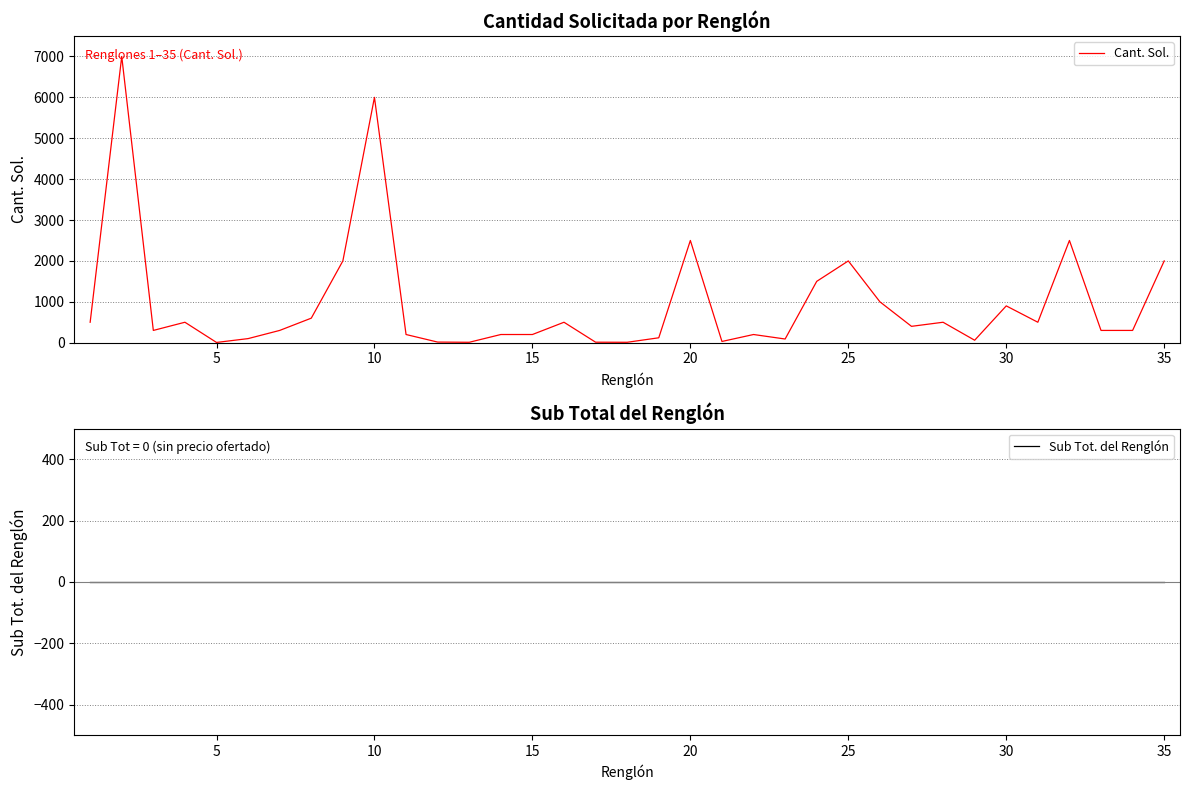

Is this an area chart (filled region under the line)?

No